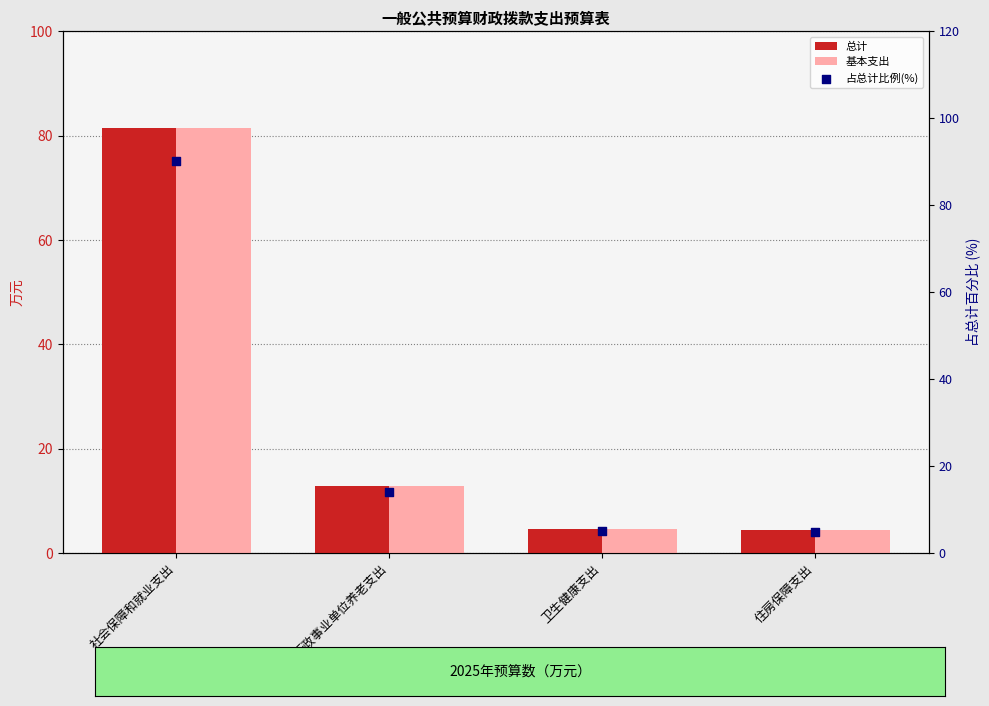

Which series has the largest total across all categories?

占总计比例(%)